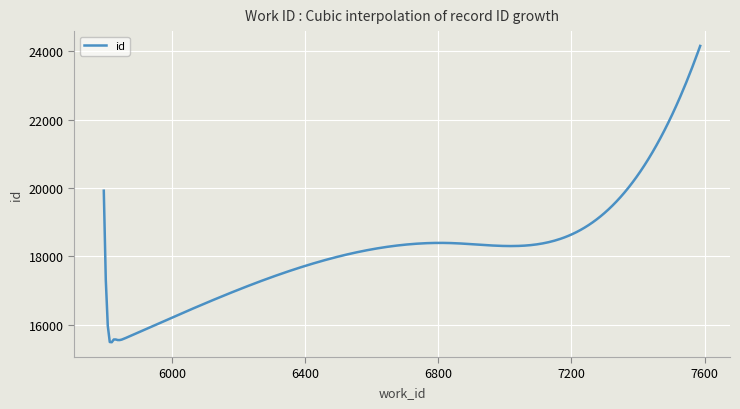

What is the sum of all values?

5474098.8